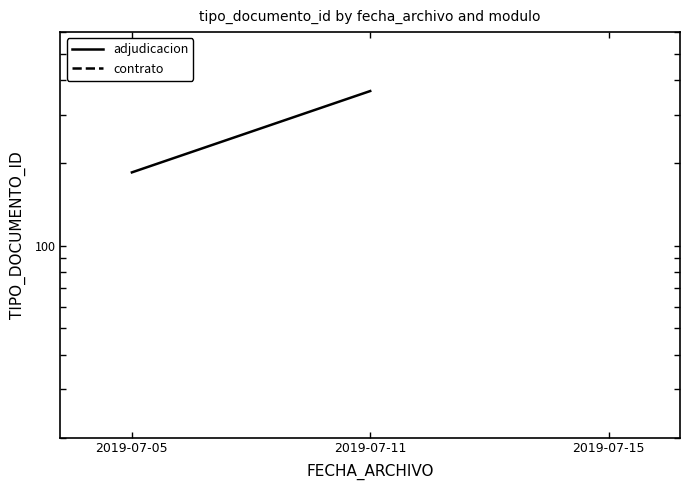

Which has a higher value, 2019-07-15 or 2019-07-05?

2019-07-05